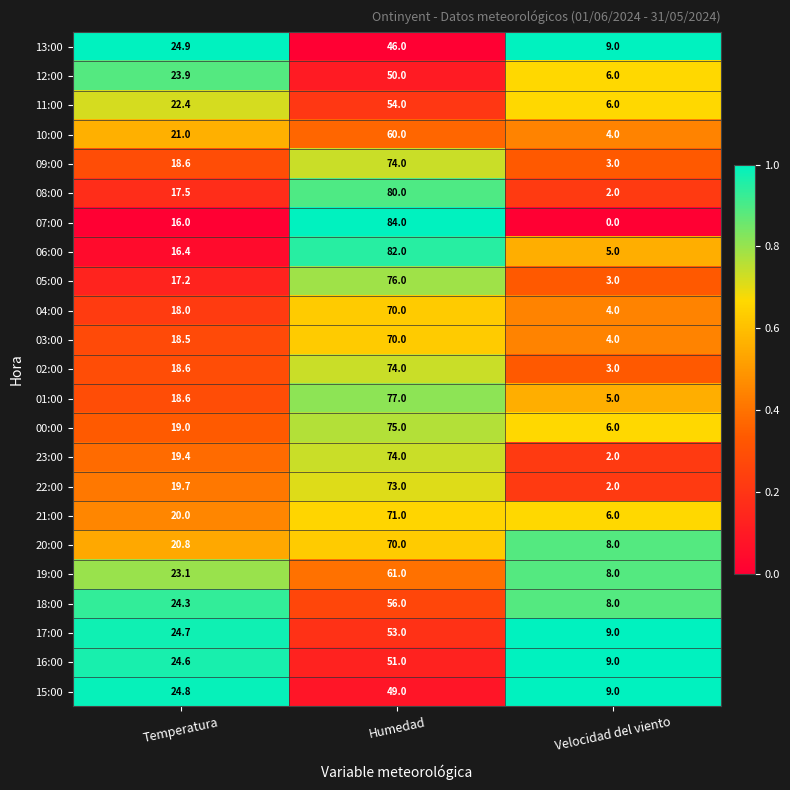

What is the average value of the 18:00 series?

29.4